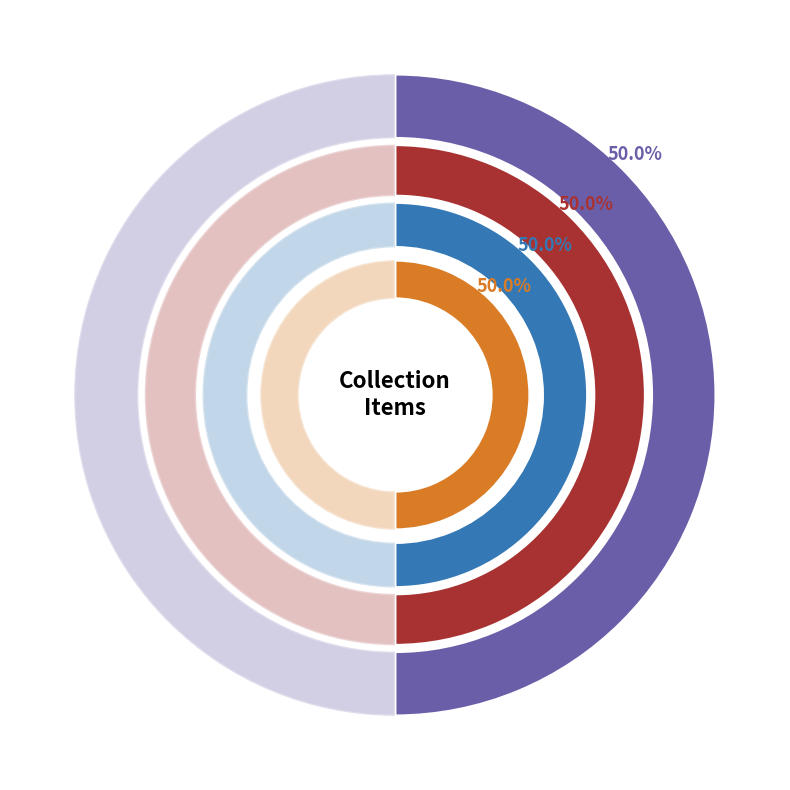

Which has a higher value, 274763.nosub[1] or 242486.B?

242486.B